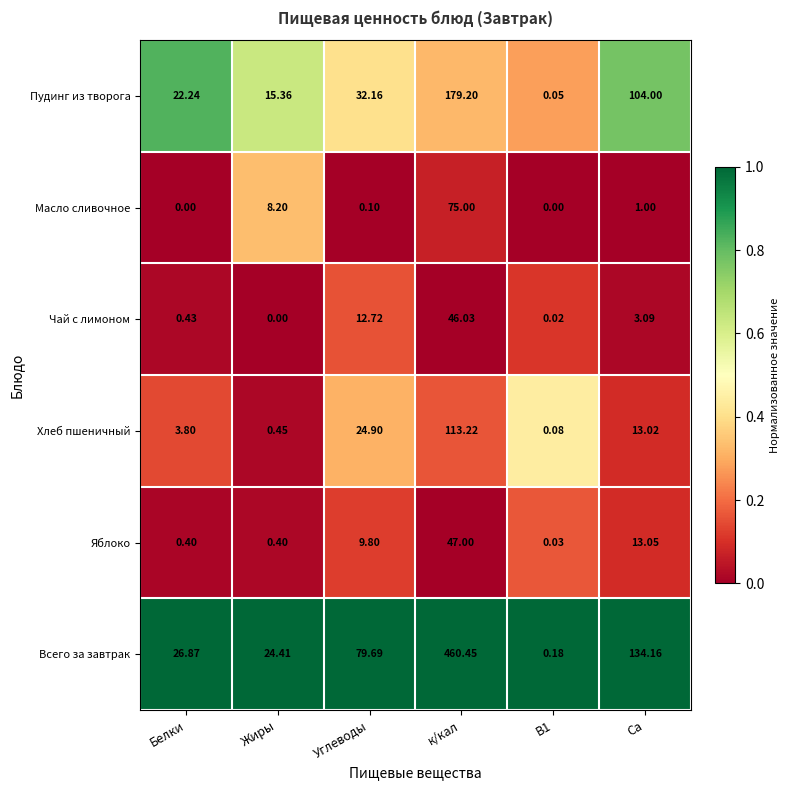

Count the number of data series in this chart.

6